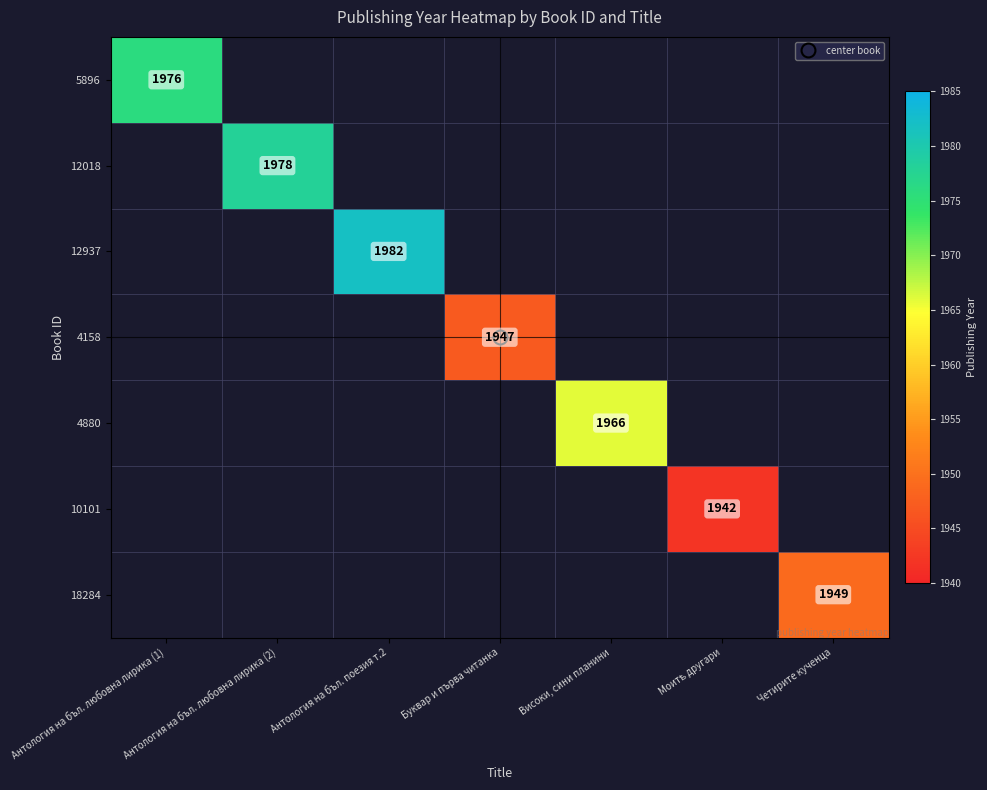

At which label does 5896 reach its peak?

Антология на бъл. любовна лирика (1)